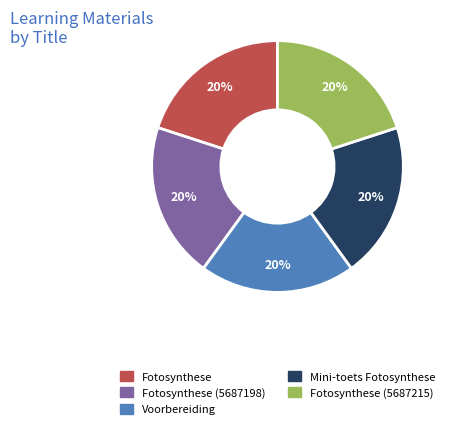

How many segments does this pie chart have?

5